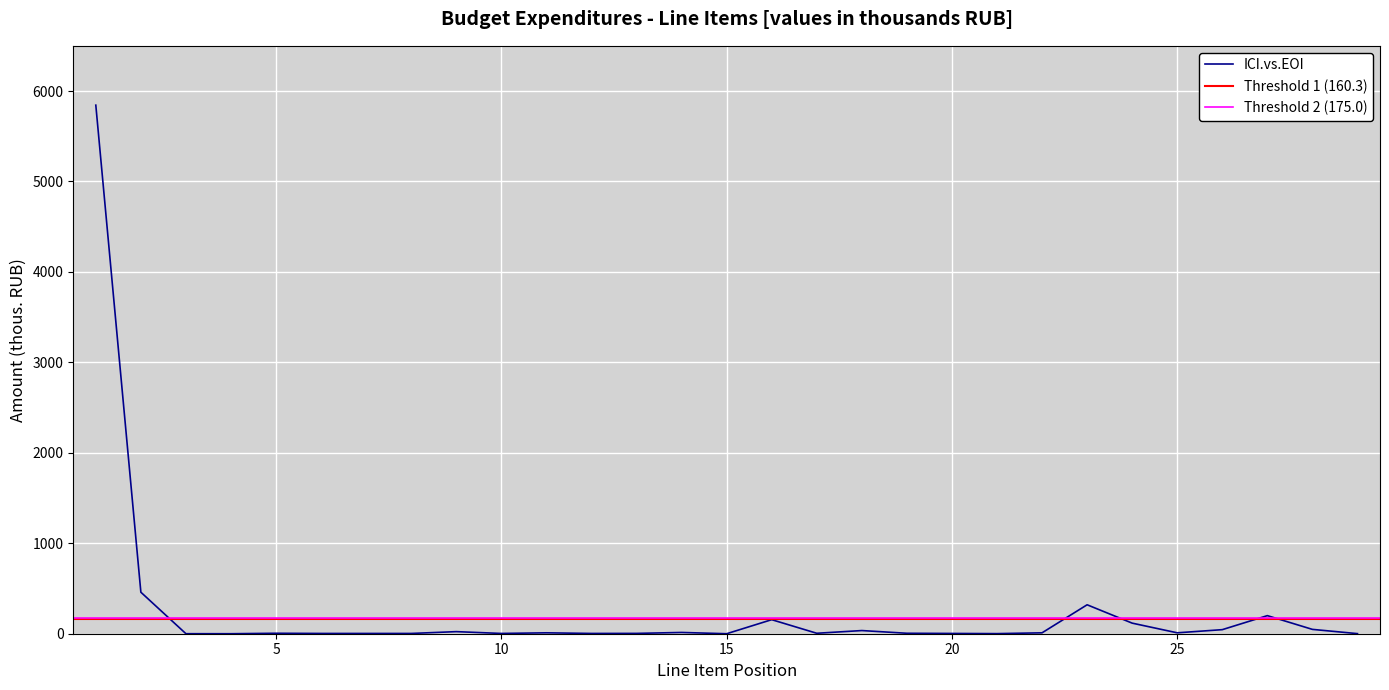

List the labels in order of value, largest first.

1, 2, 23, 27, 16, 24, 28, 26, 18, 9, 14, 11, 22, 25, 5, 17, 19, 13, 6, 7, 8, 10, 12, 20, 21, 29, 3, 4, 15